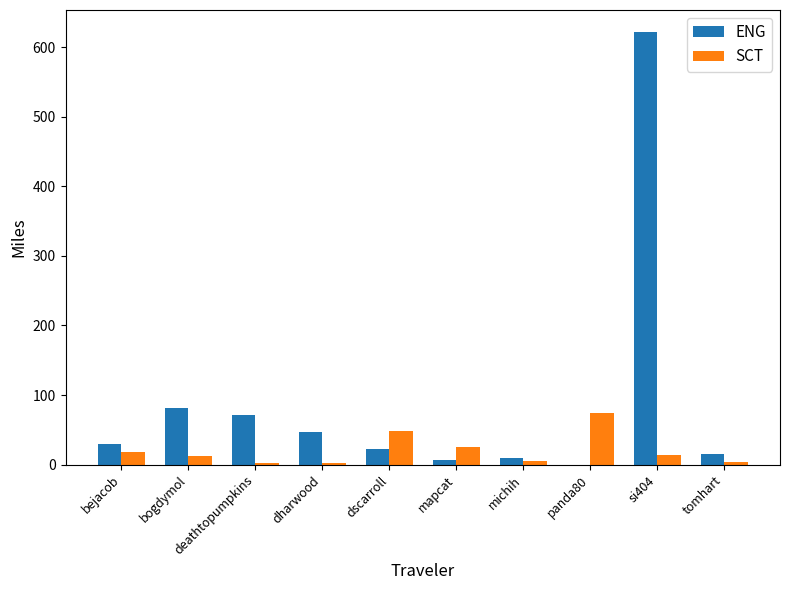

True or false: ENG has a value of 46.6 at dharwood.

True